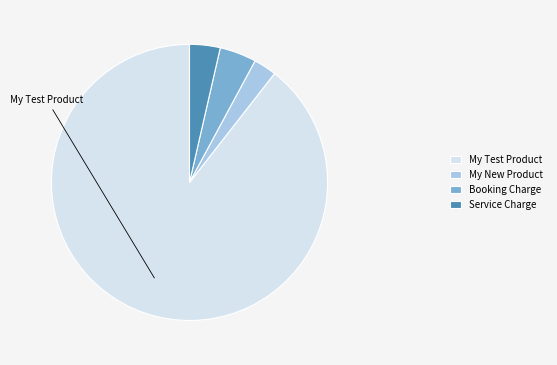

Between Service Charge and My New Product, which is larger?

Service Charge